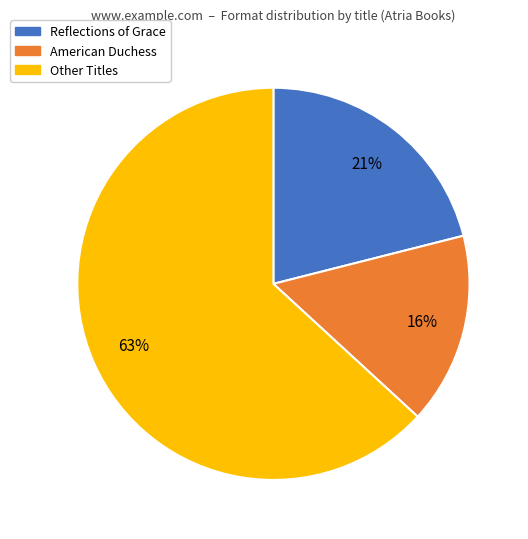

To the nearest percent, what is the difference between the largest and smallest slice percentages?

47%